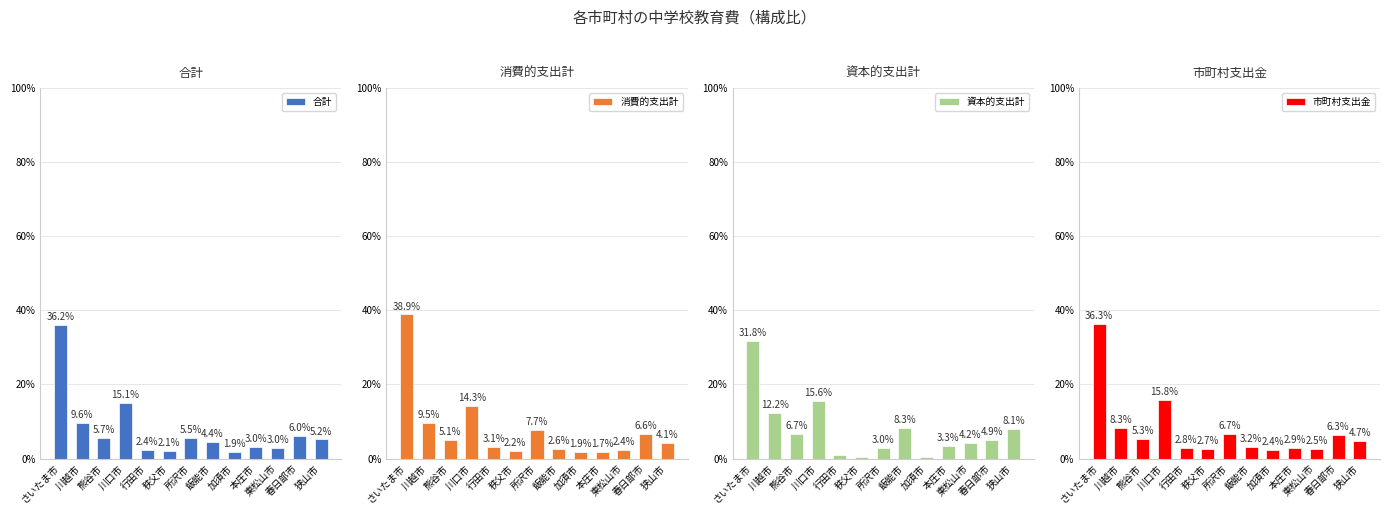

At which category is the sum across all series the highest?

さいたま市